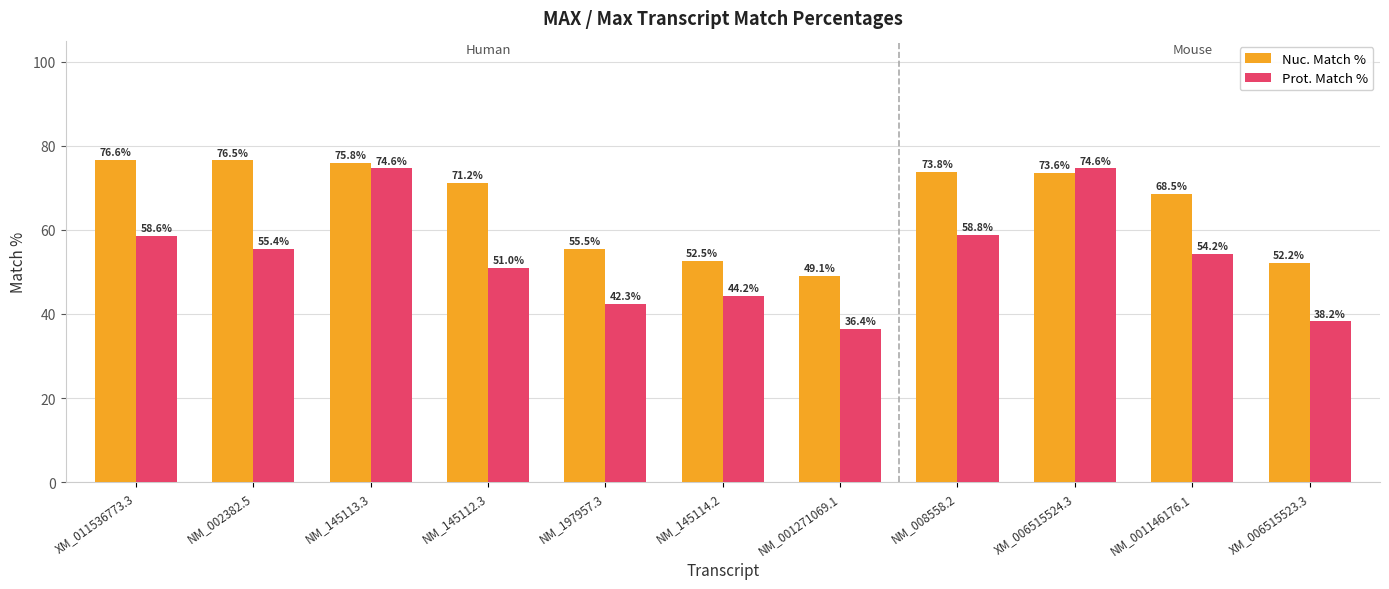

What is the difference between the second highest and minimum values in the Prot. Match % series?

38.2